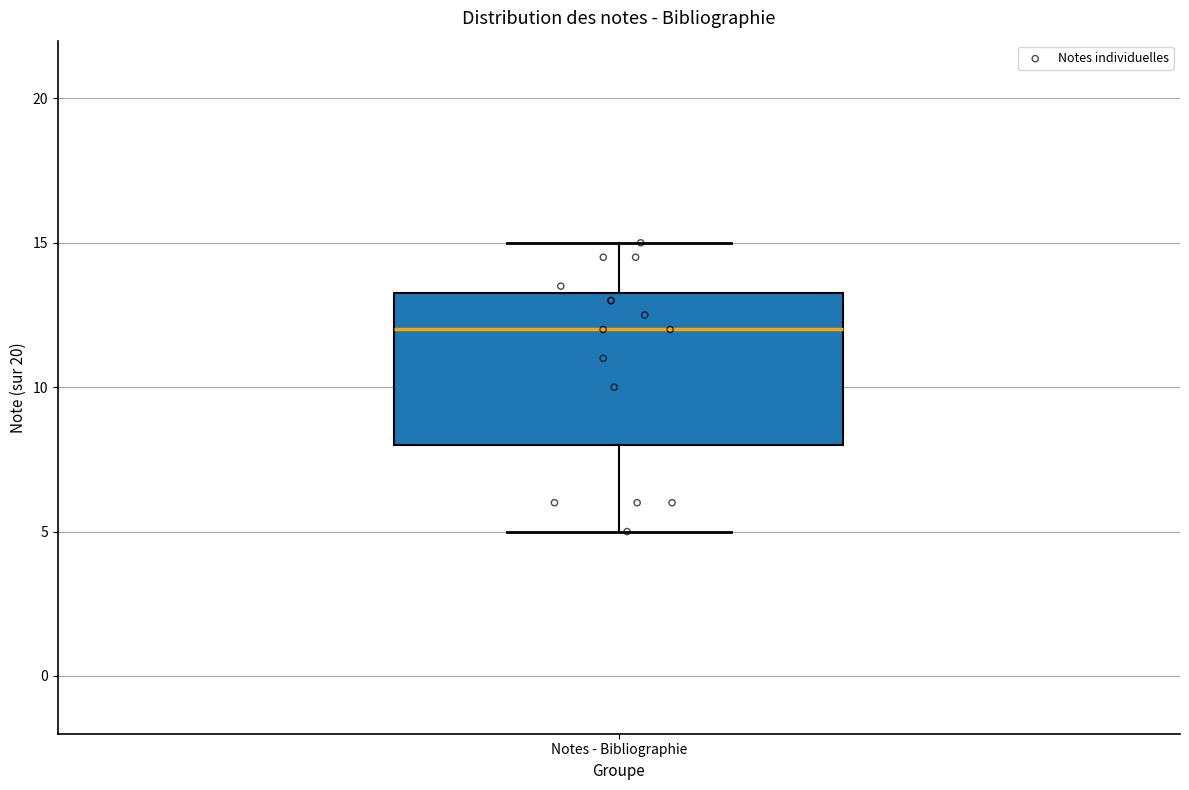

Read this box plot against the y-axis: the position of the median line, the range covered by the box, and the ends of both whiskers. The values are not printed on the chart, so give them approximately, as read against the axis.

median 12.0, box 8.0 to 13.5, whiskers 5.0 to 15.0